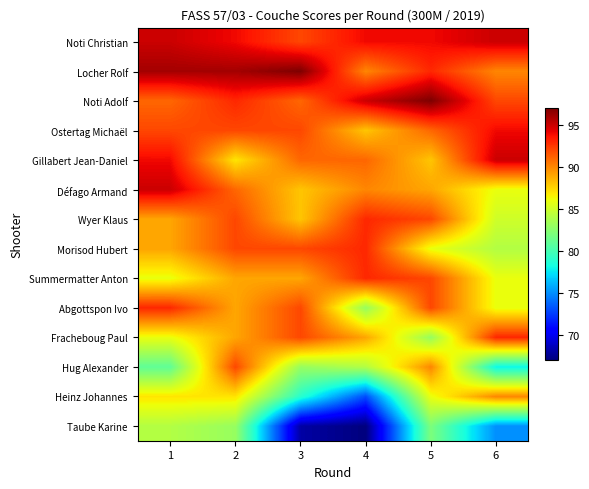

At how many categories does at least one series exceed 78?

6